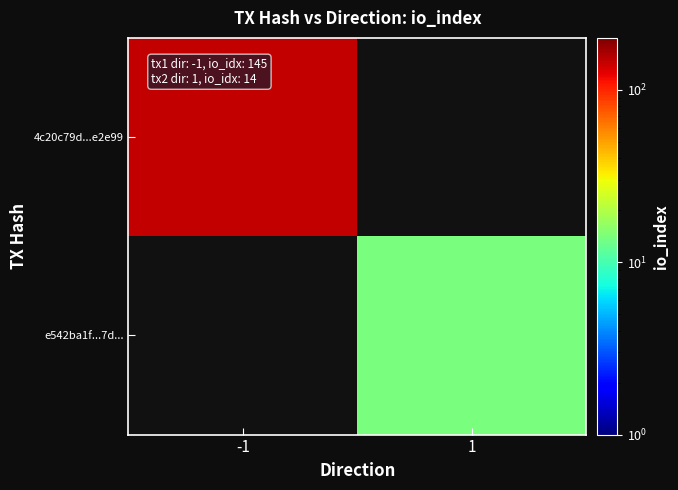

At 1, list the series in order from smallest to largest.

4c20c79d...e2e99, e542ba1f...7d...